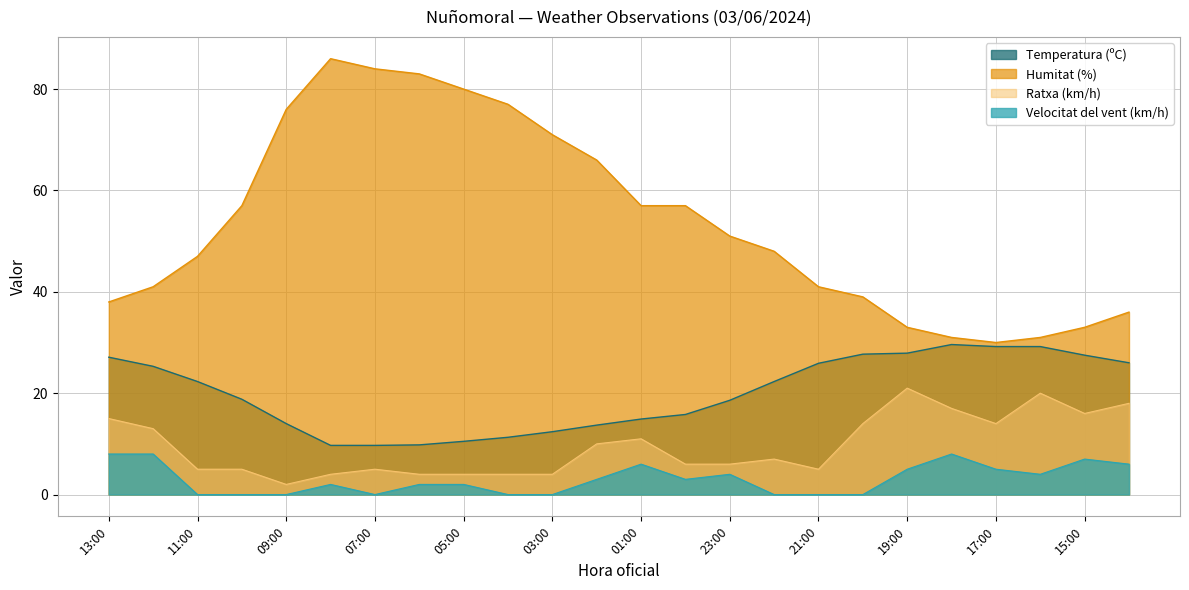

Where does the Ratxa (km/h) series first go above 7?

13:00